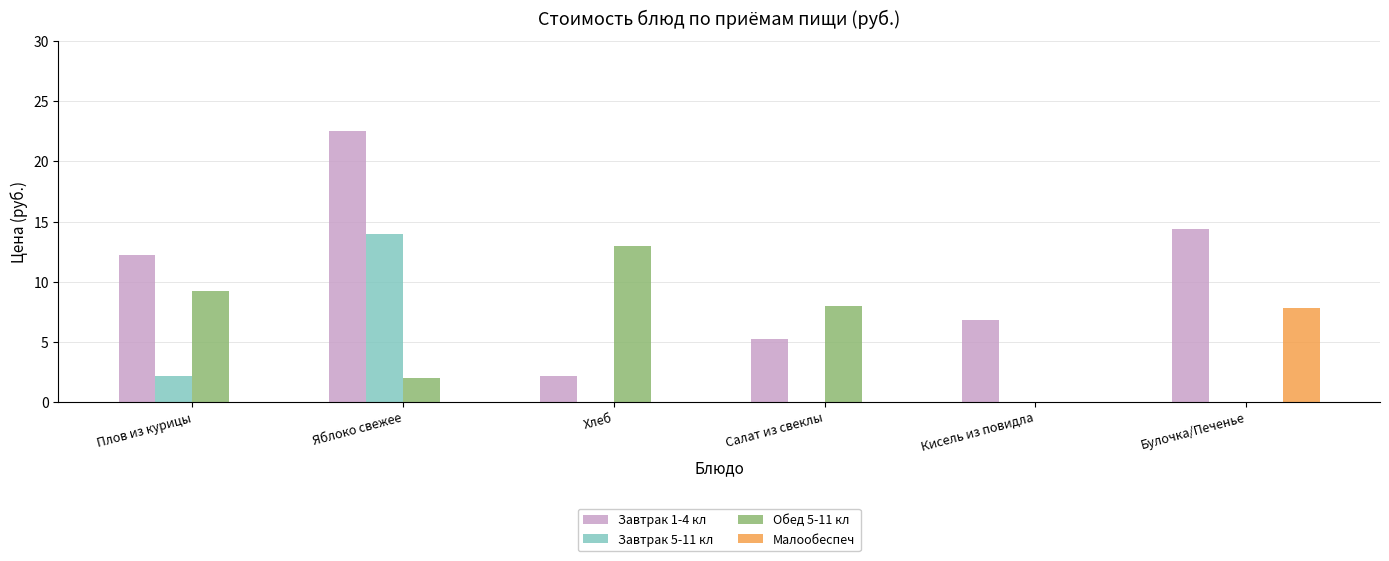

What is the maximum value shown in the chart?

22.5